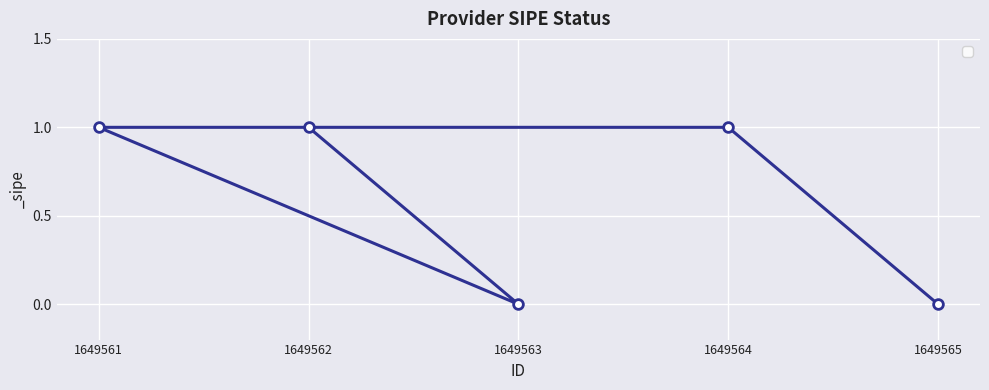

At which category does the chart reach its peak across all series?

1649564